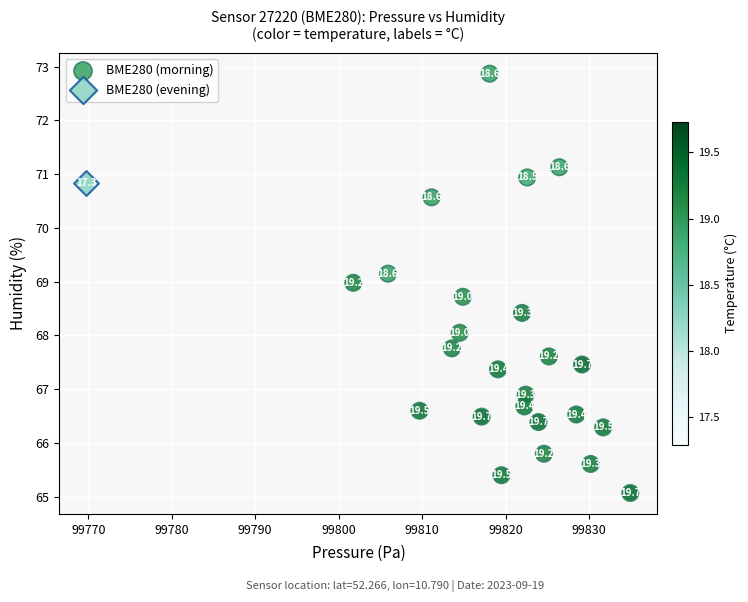

What are all the series names shown in the legend?

BME280 (morning), BME280 (evening)